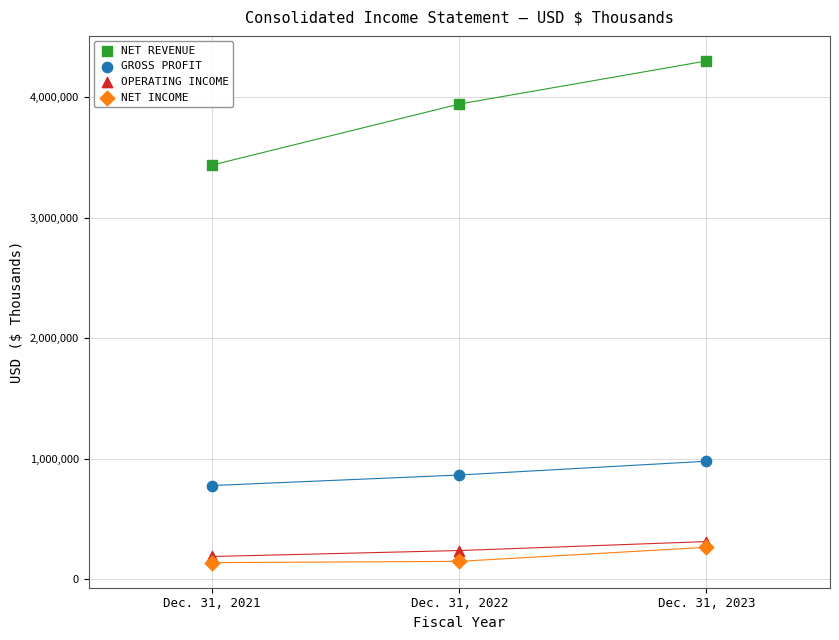

Which series has the widest spread of Y values?

NET REVENUE